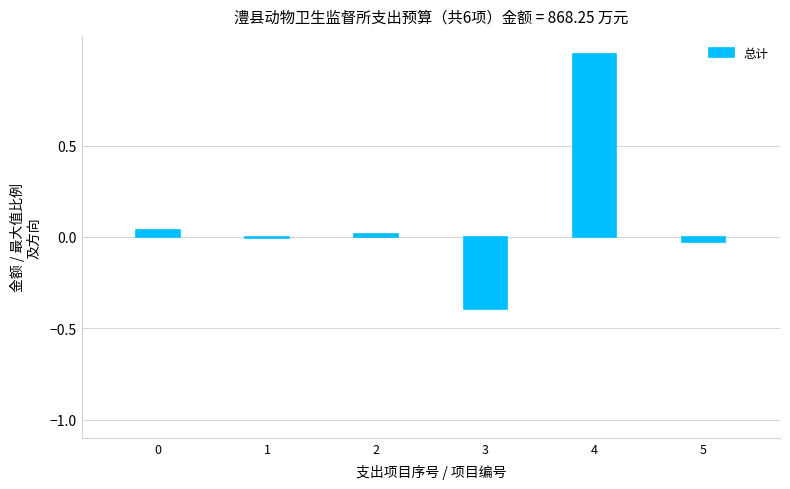

Count the number of data series in this chart.

1